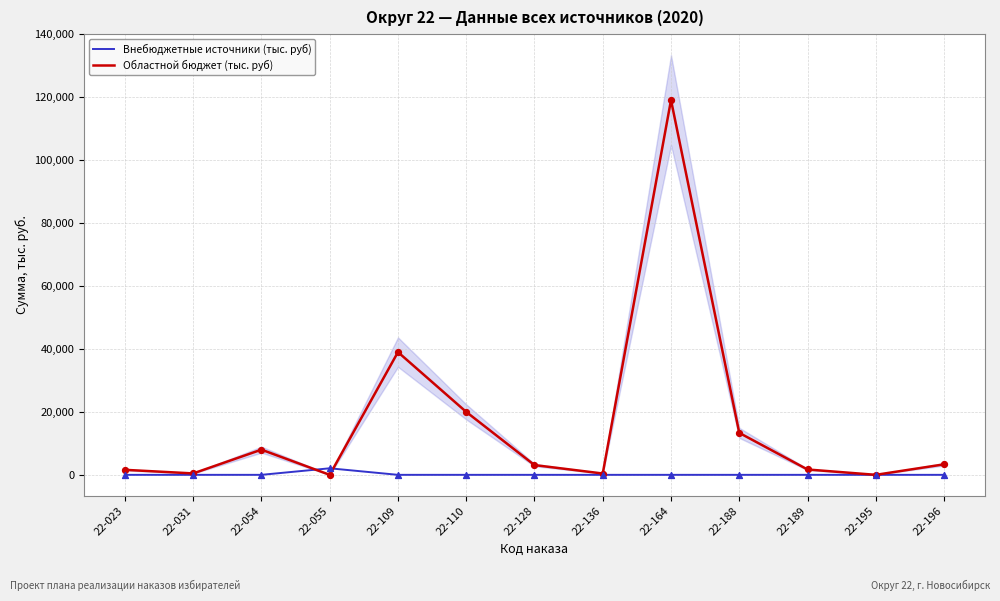

Which series contains the highest Y value?

Областной бюджет (тыс. руб)